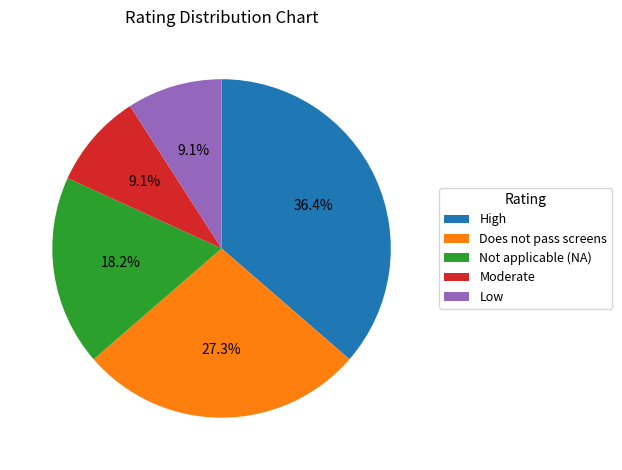

Does High represent more than half of the total?

No